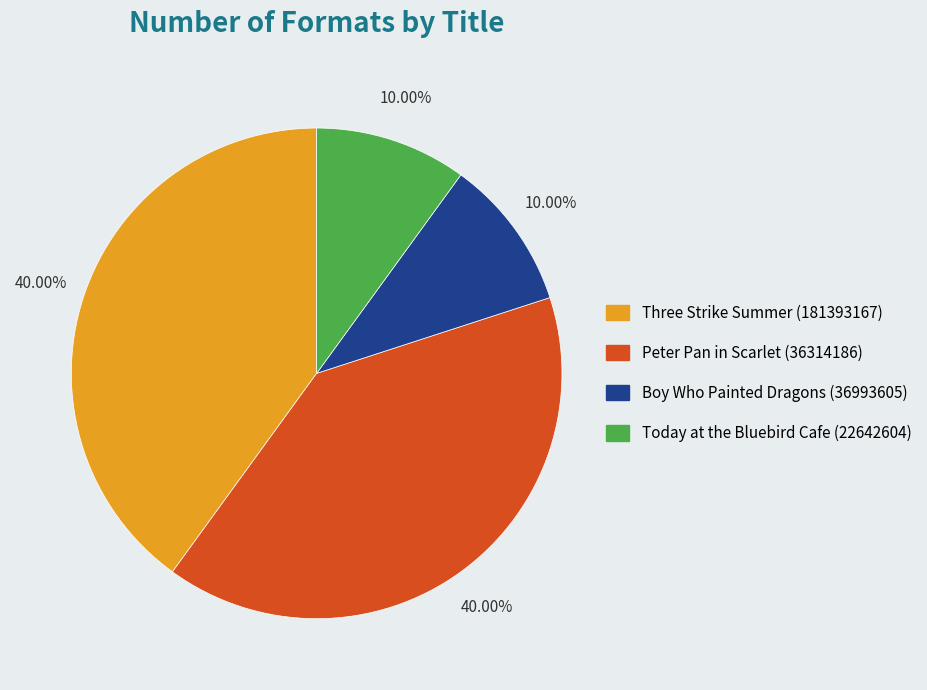

How many slices are in this pie chart?

4